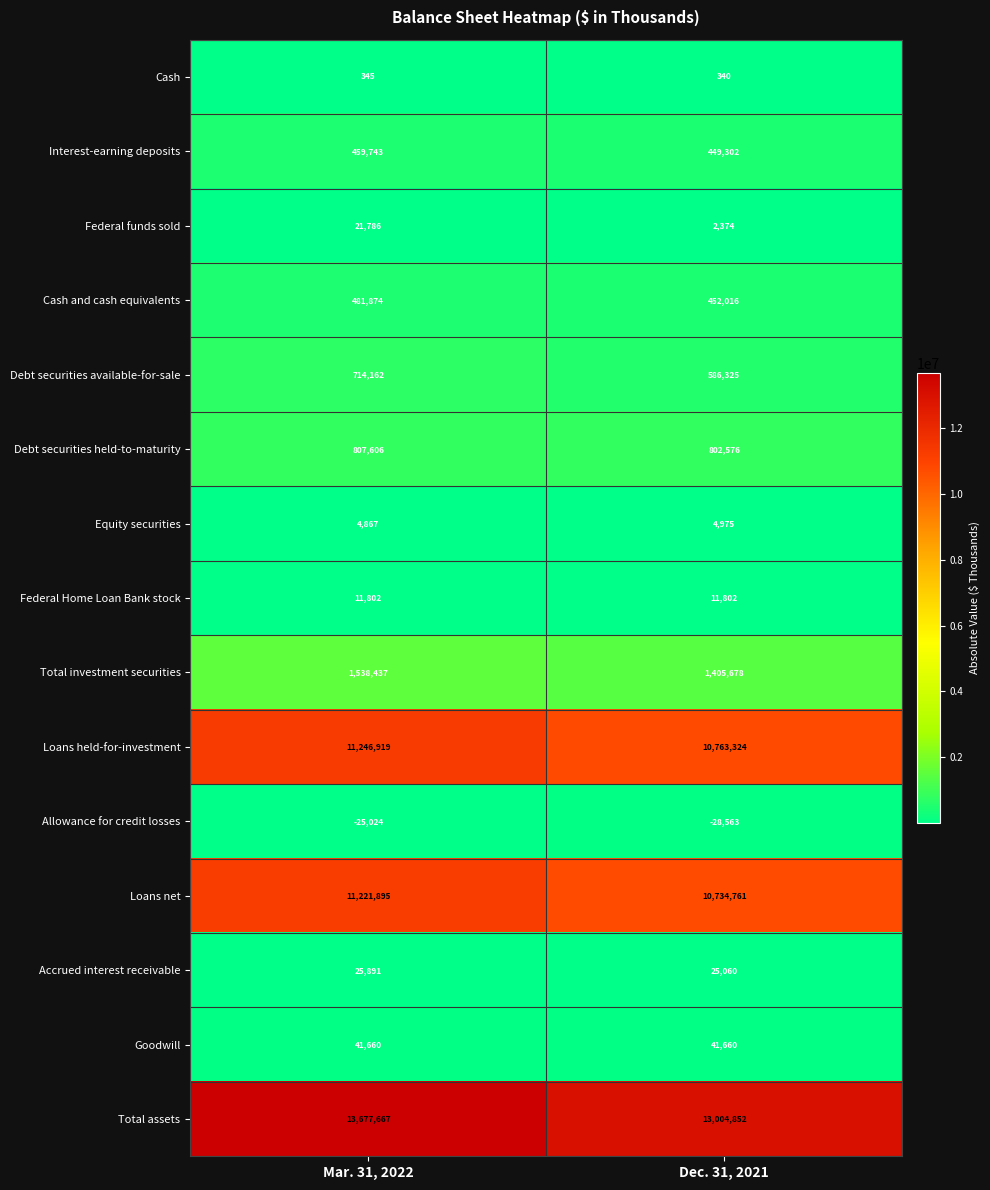

What is the smallest value displayed?

-28563